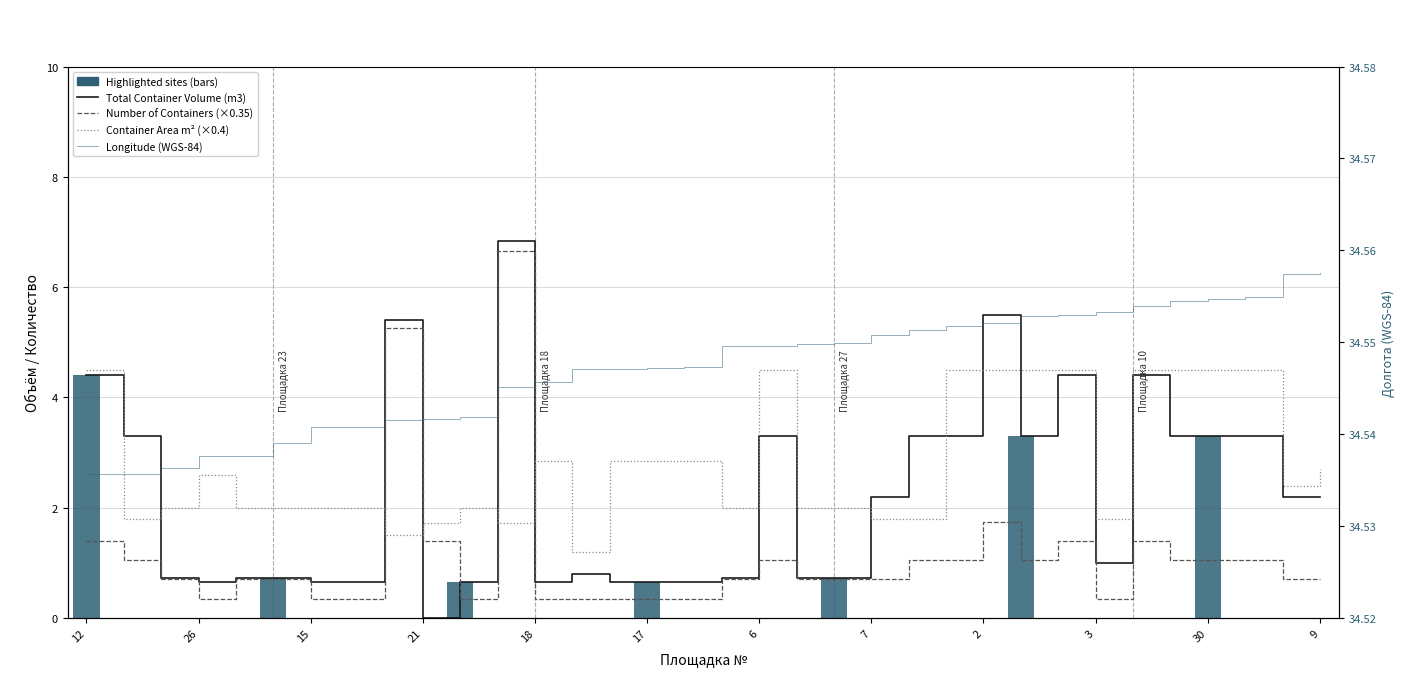

Which series has the largest total across all categories?

Longitude (WGS-84)